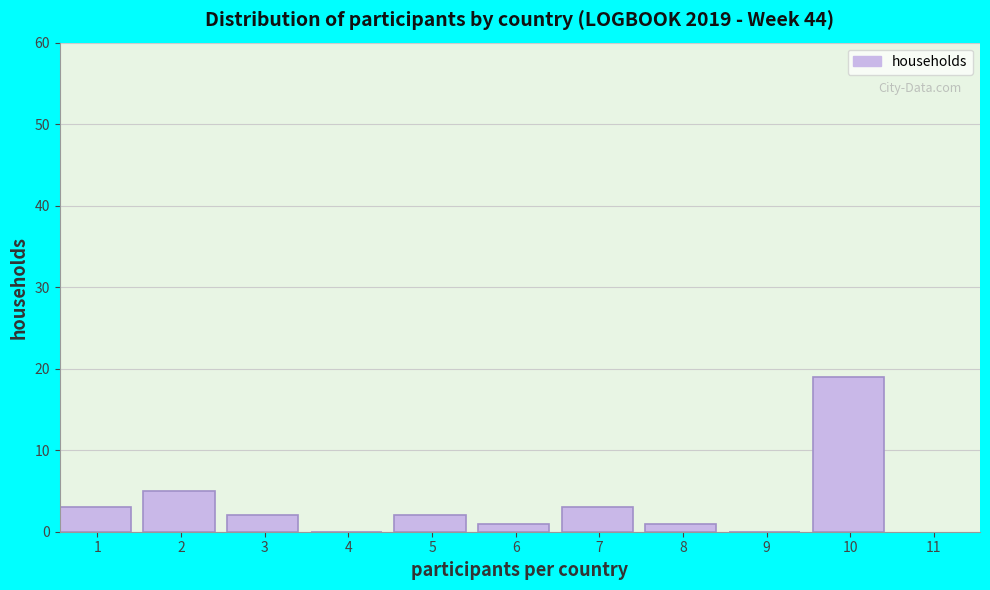

Reading left to right, list all the values displayed in this chart.

1=3	2=5	3=2	4=0	5=2	6=1	7=3	8=1	9=0	10=19